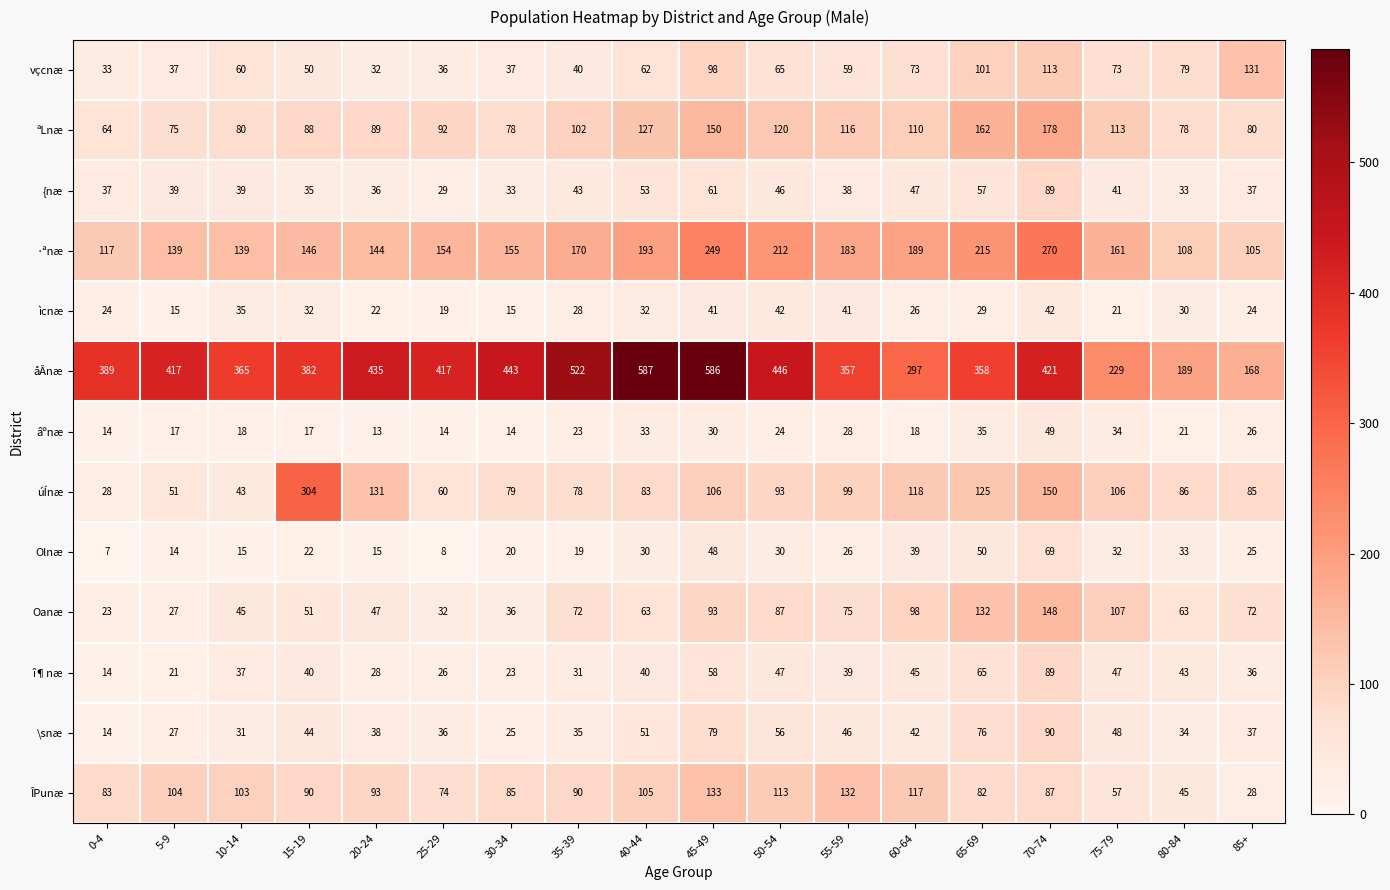

What is the difference between the î¶næ values at 60-64 and 45-49?

13